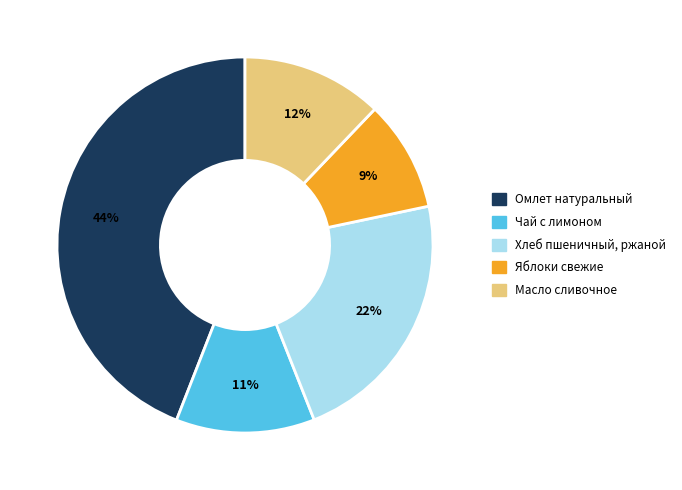

Rank the categories by value from highest to lowest.

Омлет натуральный, Хлеб пшеничный, ржаной, Масло сливочное, Чай с лимоном, Яблоки свежие